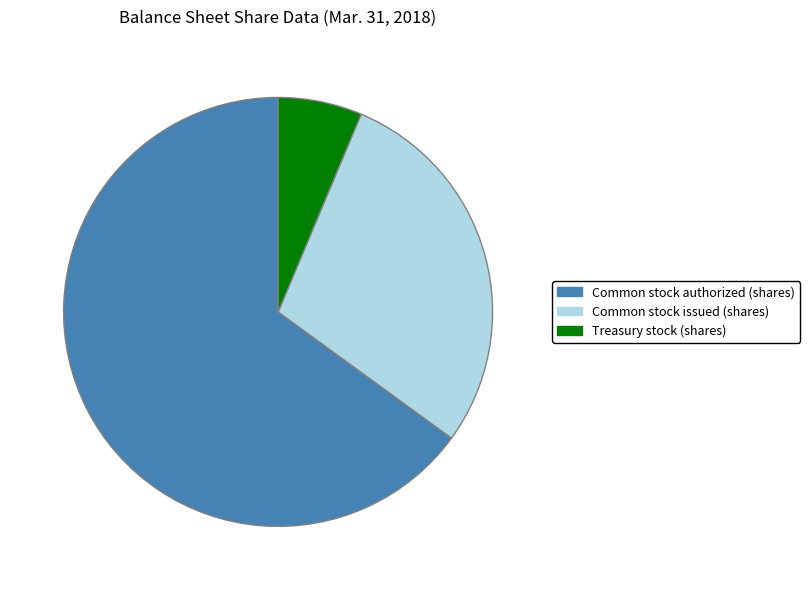

Rank the categories by value from highest to lowest.

Common stock authorized (shares), Common stock issued (shares), Treasury stock (shares)